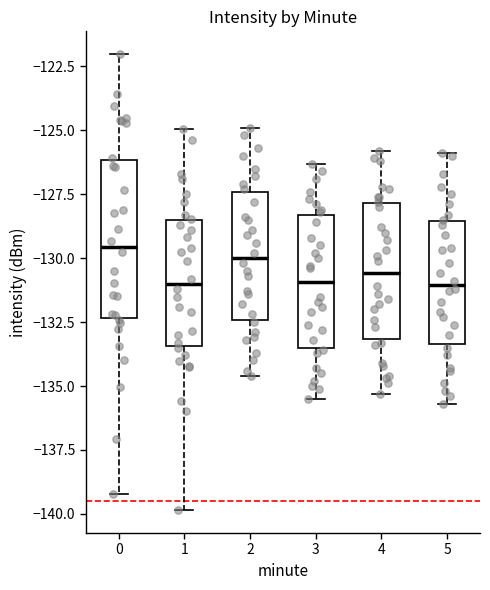

Which box is the tallest, from its lower edge to its upper edge?

0